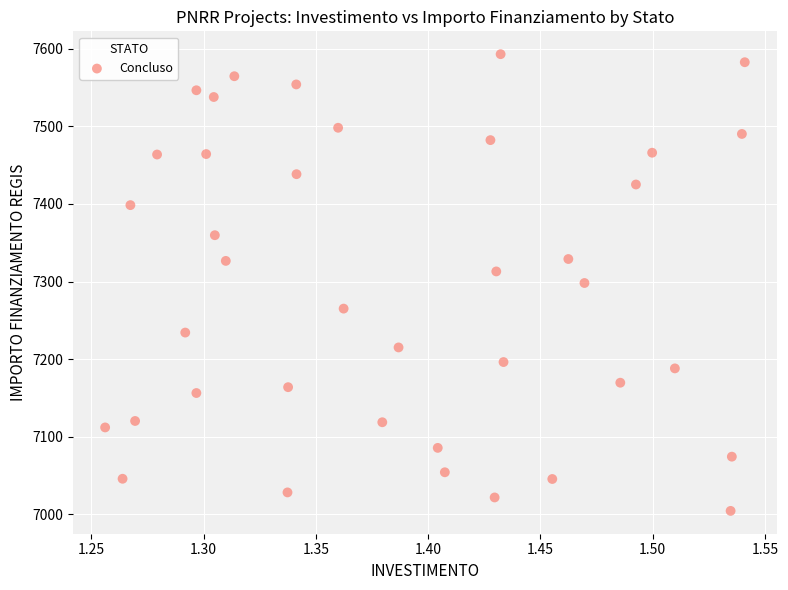

What is the range of X values (max minus min)?

0.3